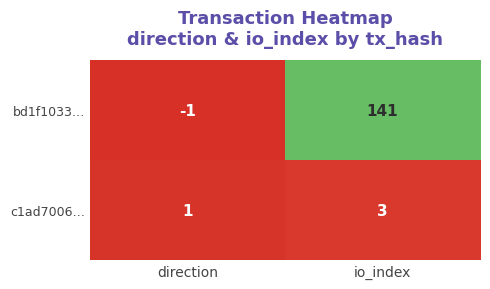

What is the approximate value of bd1f1033… at io_index?

141